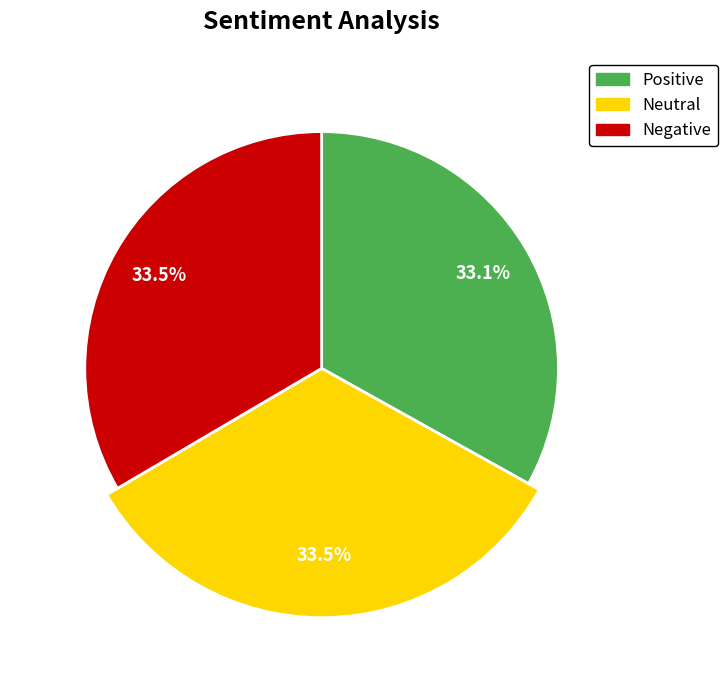

Does any single category account for the majority?

No